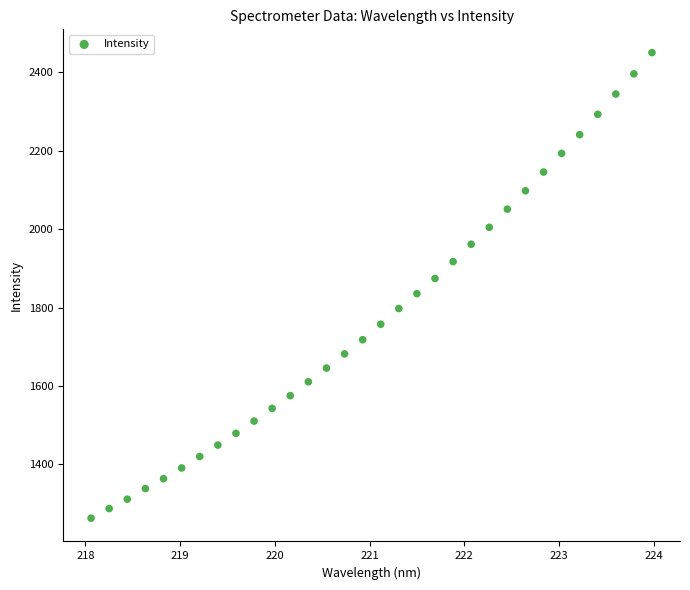

What is the range of X values (max minus min)?

5.9